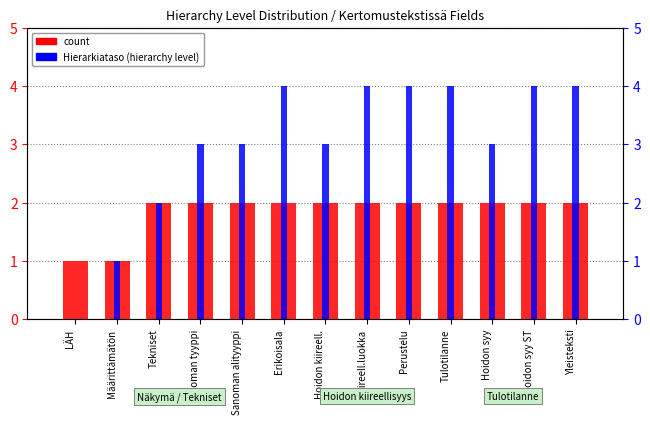

The Hierarkiataso (hierarchy level) series shows 4 at Hoidon kiireell.. True or false?

False